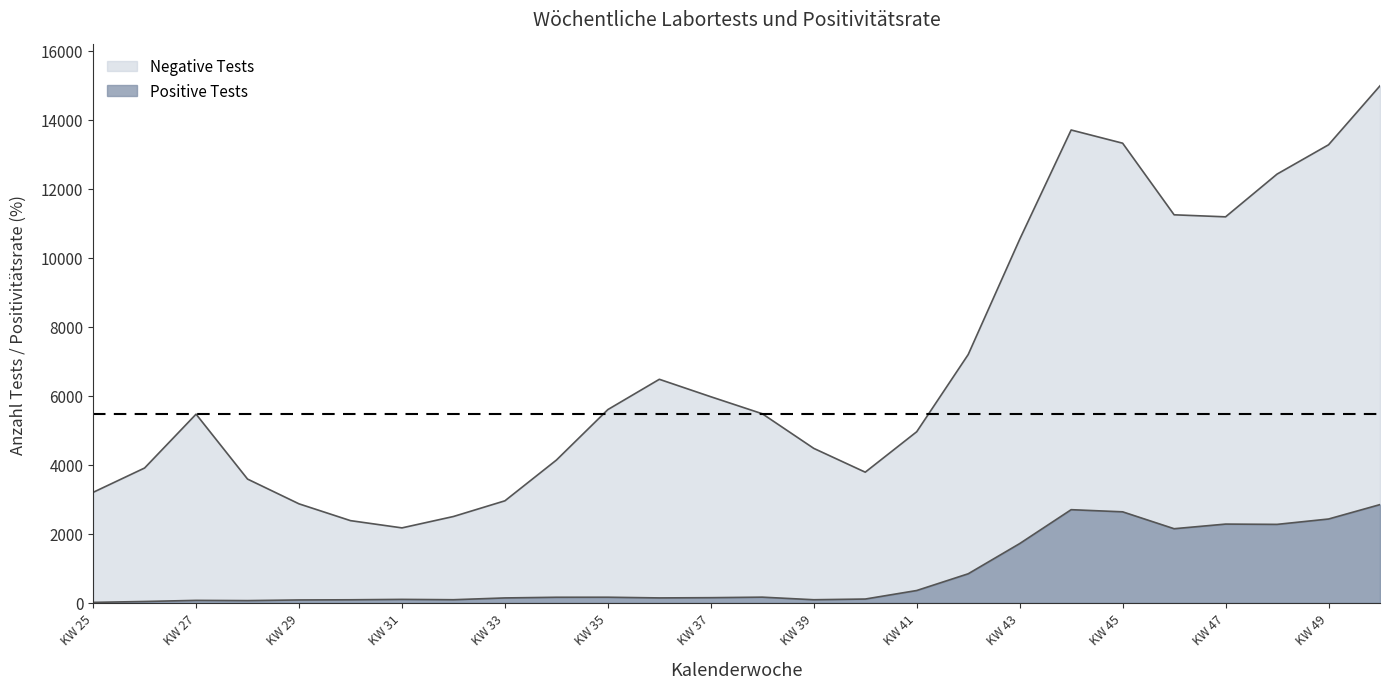

What are all the series names shown in the legend?

Positive Tests, Negative Tests